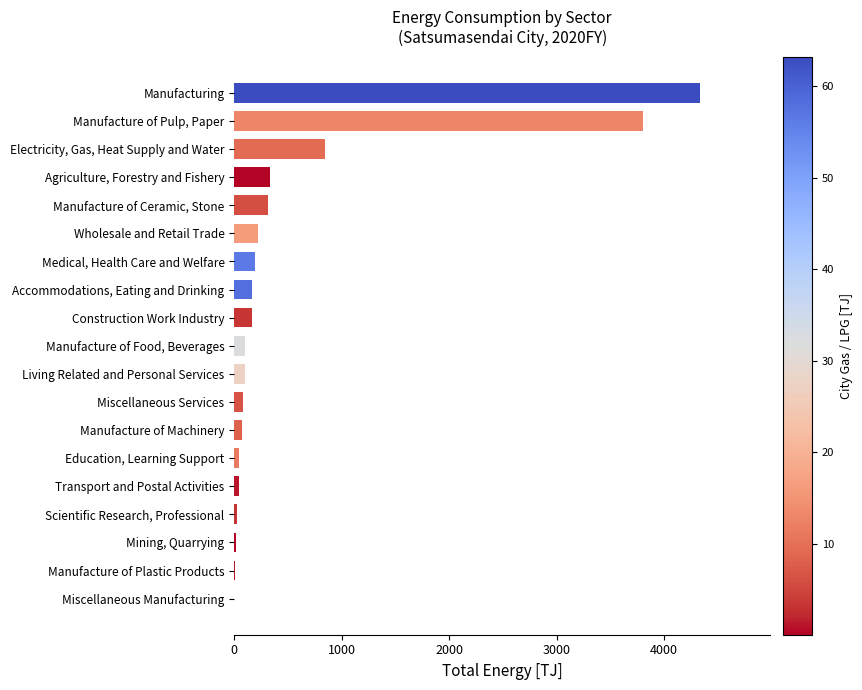

Where is the data nearest to the value 2169?

Electricity, Gas, Heat Supply and Water